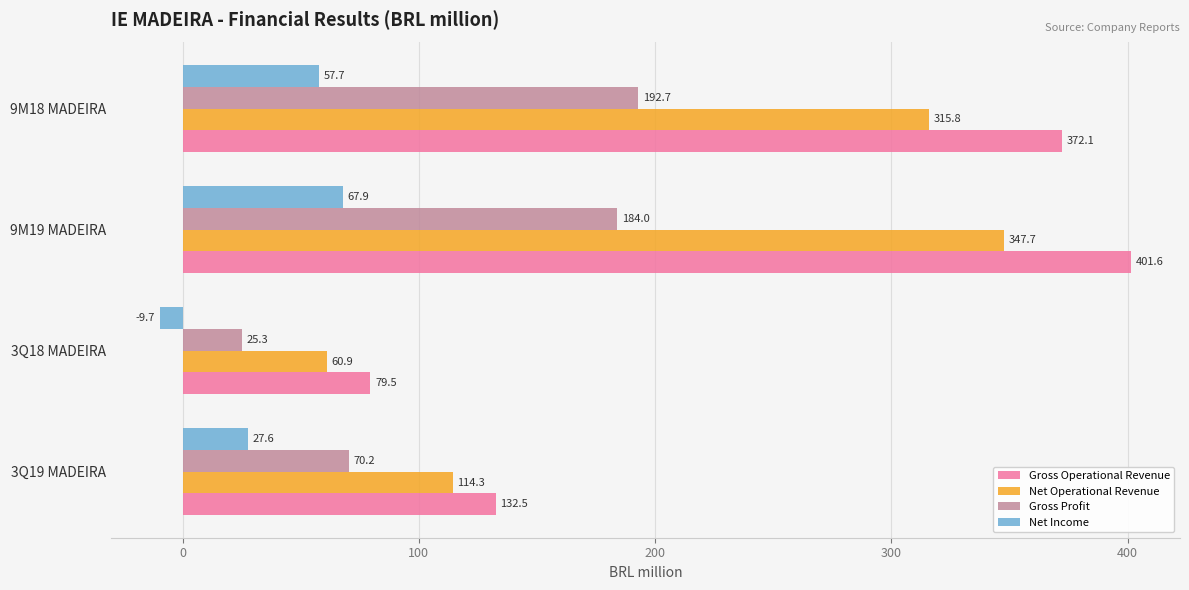

What is the maximum value for Net Income?

67.9